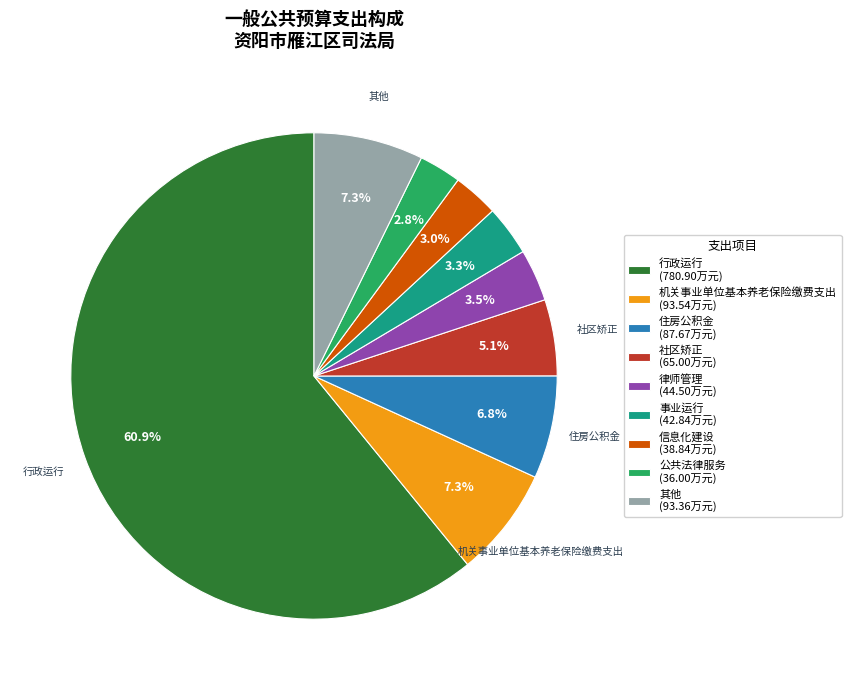

Approximately how many times larger is the value at 公共法律服务 (36.00万元) compared to 律师管理 (44.50万元)?

0.8